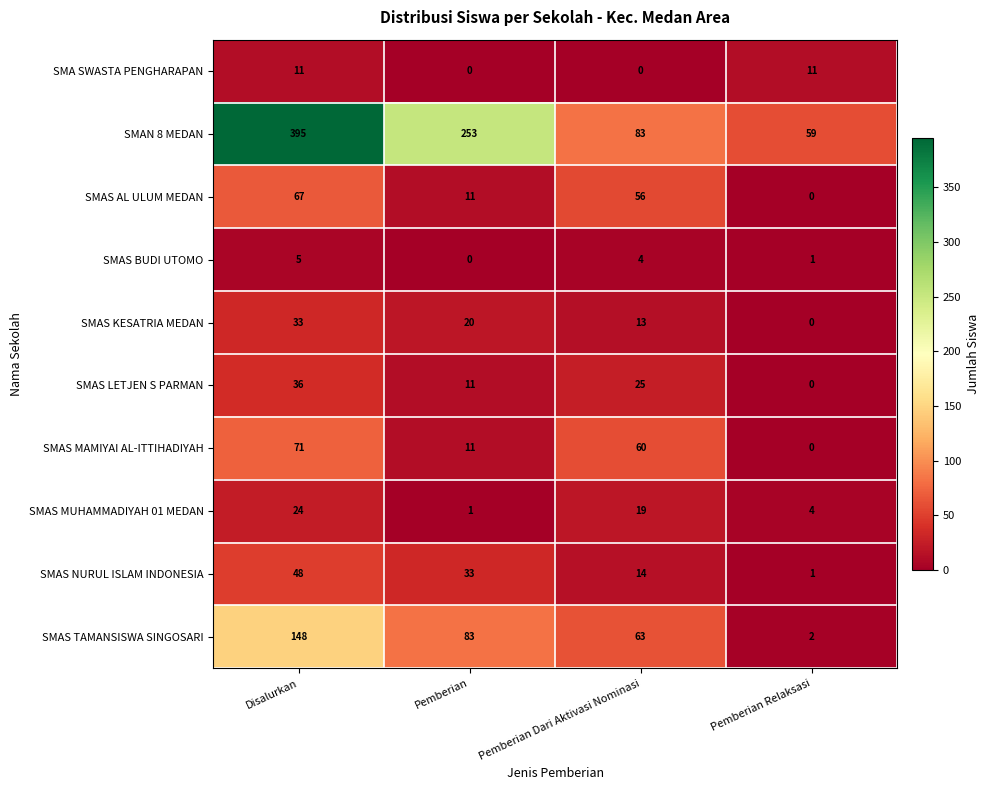

Which category has the highest value in the SMAS KESATRIA MEDAN series?

Disalurkan